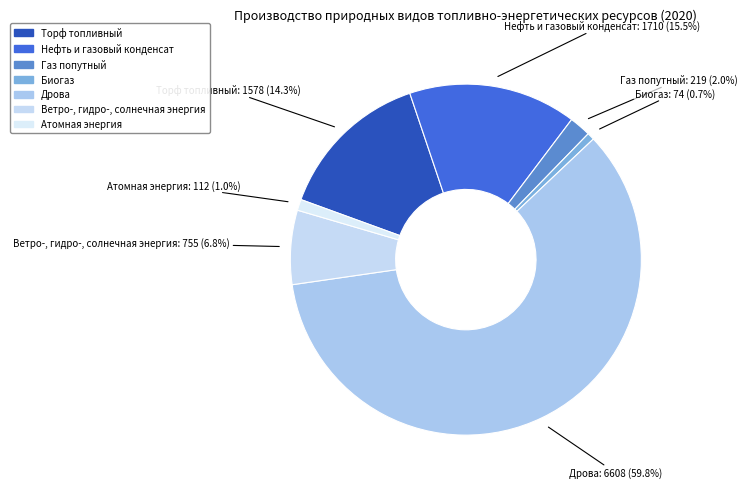

Count the number of slices in the pie.

7